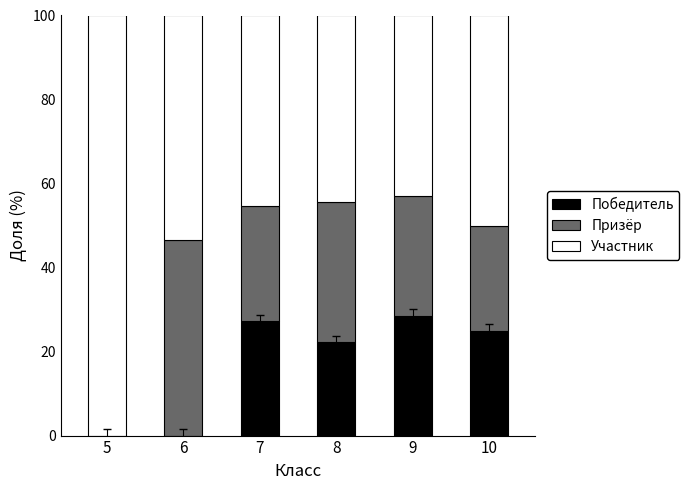

What are all the series names shown in the legend?

Победитель, Призёр, Участник